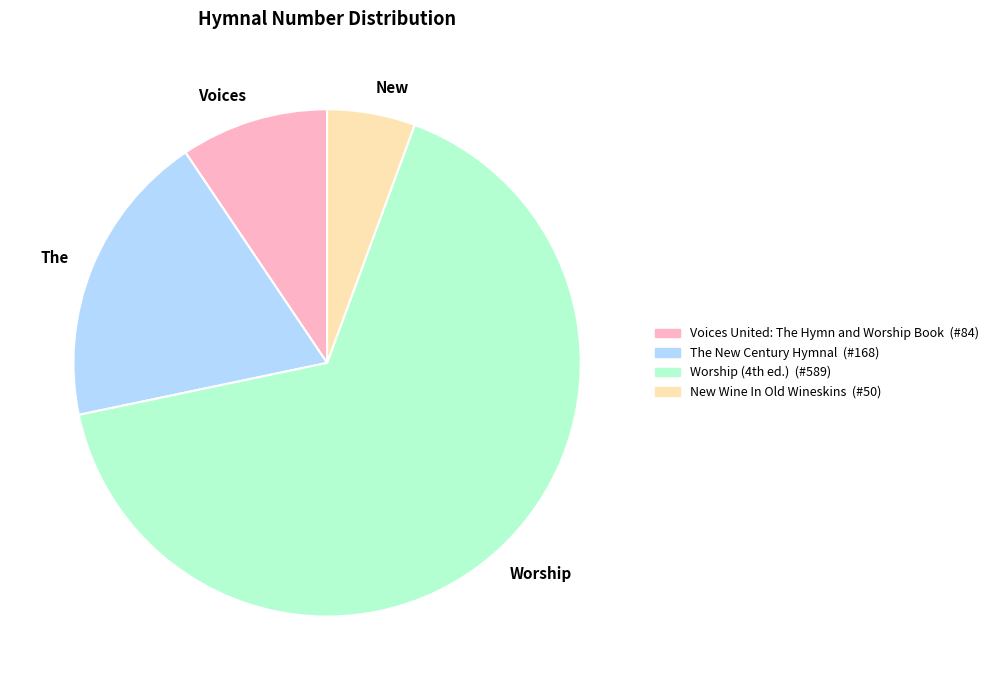

What is the ratio of the value at Worship to the value at The?

3.5